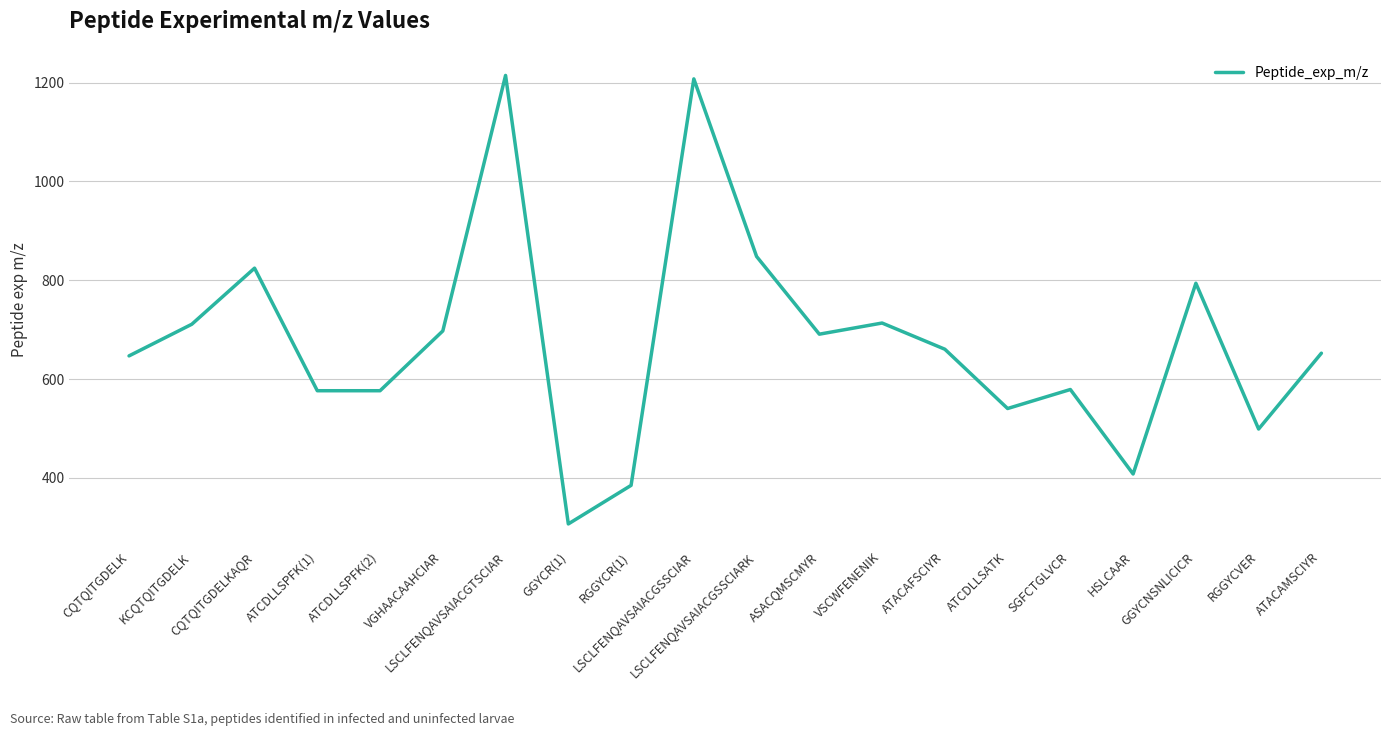

What is the difference between the maximum and minimum values?

907.9